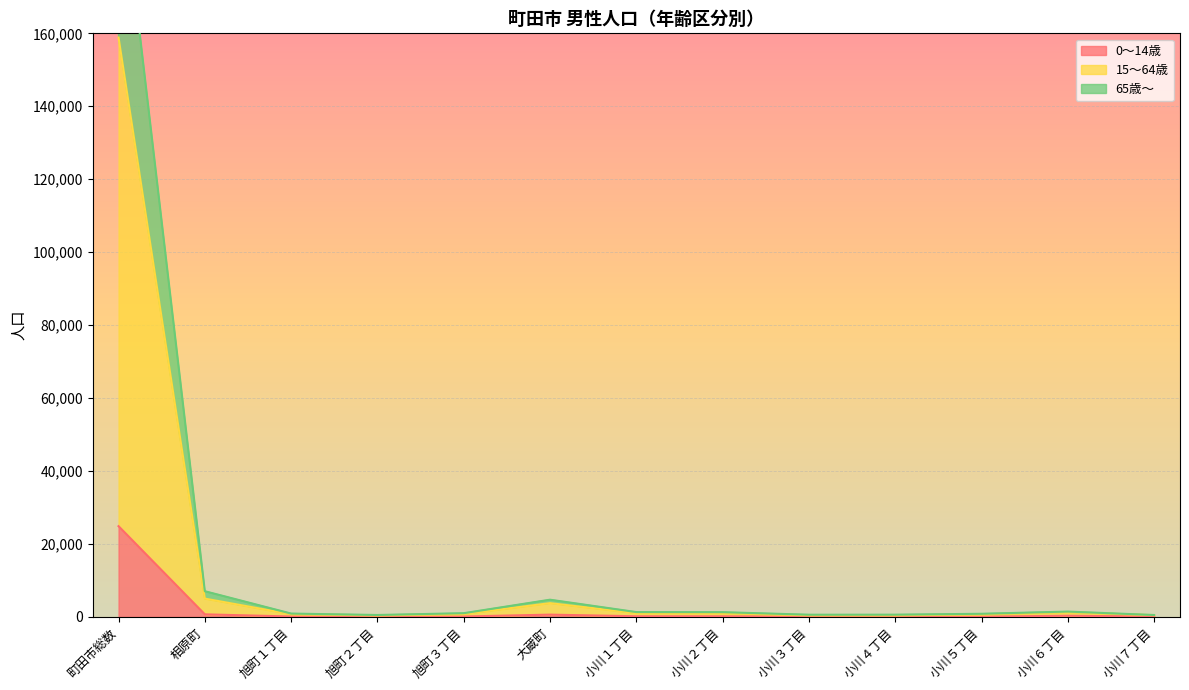

Reading left to right, what are all the values shown in this chart?

0～14歳: 町田市総数=24873	相原町=700	旭町１丁目=106	旭町２丁目=50	旭町３丁目=107	大蔵町=619	小川１丁目=169	小川２丁目=160	小川３丁目=88	小川４丁目=54	小川５丁目=63	小川６丁目=310	小川７丁目=105
15～64歳: 町田市総数=158851	相原町=5020	旭町１丁目=734	旭町２丁目=403	旭町３丁目=765	大蔵町=3775	小川１丁目=1018	小川２丁目=1008	小川３丁目=428	小川４丁目=420	小川５丁目=678	小川６丁目=1271	小川７丁目=473
65歳～: 町田市総数=209737	相原町=7038	旭町１丁目=909	旭町２丁目=518	旭町３丁目=1013	大蔵町=4711	小川１丁目=1318	小川２丁目=1292	小川３丁目=594	小川４丁目=605	小川５丁目=852	小川６丁目=1456	小川７丁目=515